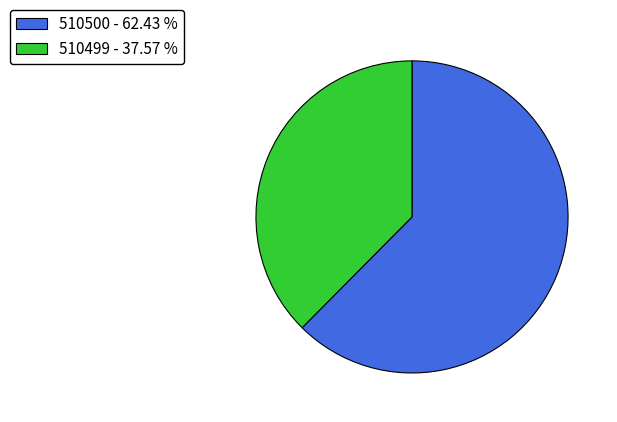

Combined, do 510499 - 37.57 % and 510500 - 62.43 % account for over 50%?

Yes